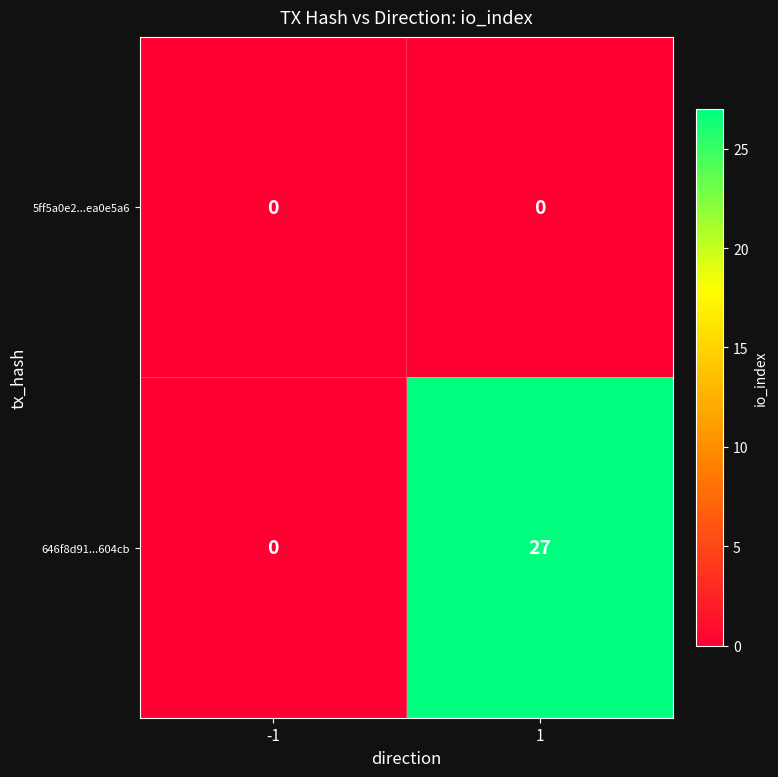

The value of 5ff5a0e2...ea0e5a6 at -1 is 0. True or false?

True